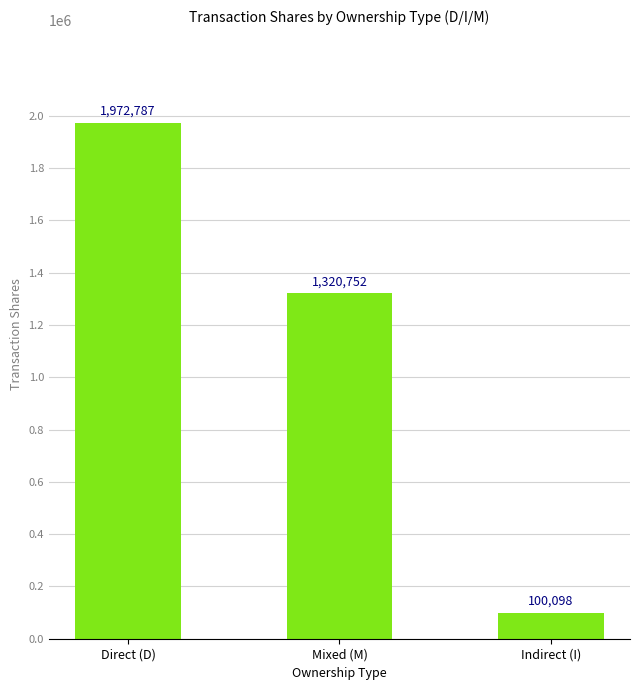

Which label corresponds to the smallest value in the chart?

Indirect (I)